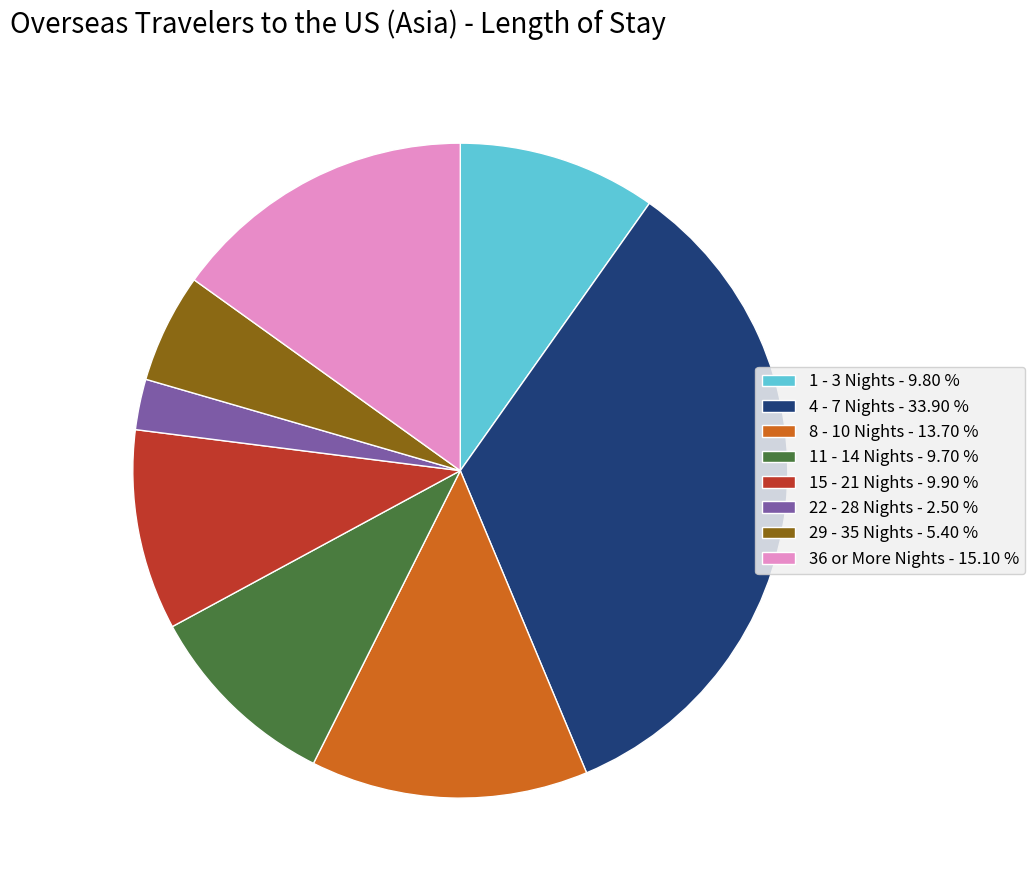

How many segments does this pie chart have?

8